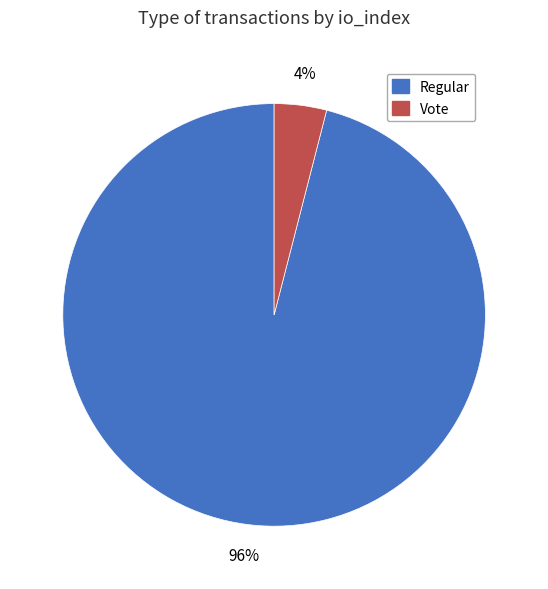

How many segments does this pie chart have?

2